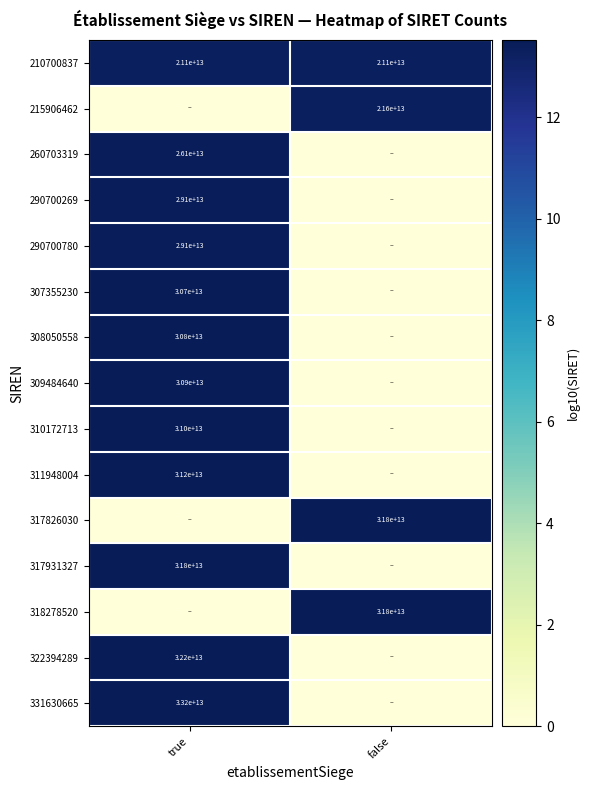

The 290700780 series shows 29100000000000 at true. True or false?

True